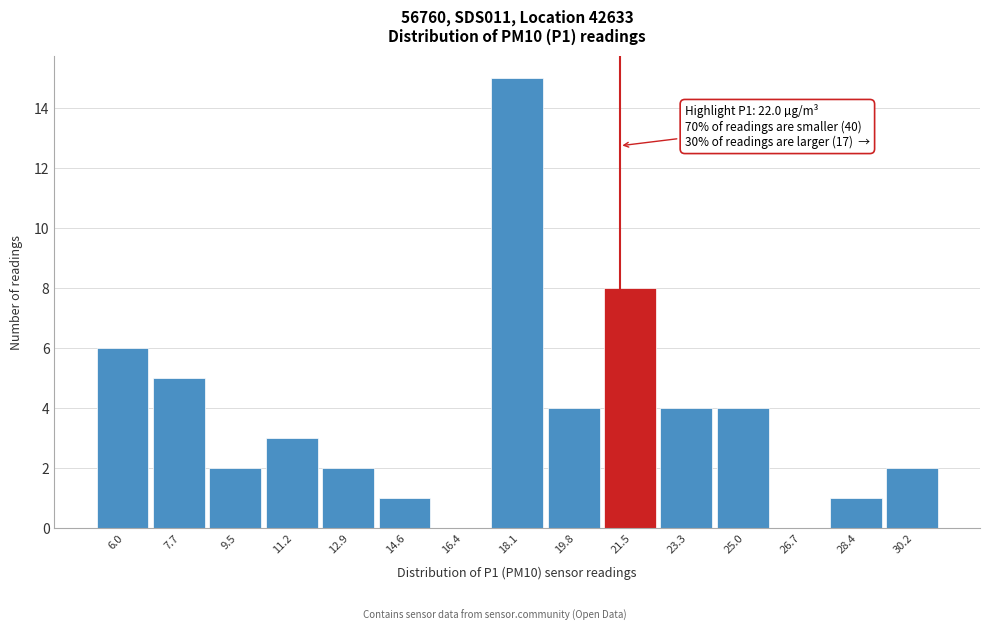

Reading left to right, transcribe all the data shown in this chart.

6.0=6	7.7=5	9.5=2	11.2=3	12.9=2	14.6=1	16.4=0	18.1=15	19.8=4	21.5=8	23.3=4	25.0=4	26.7=0	28.4=1	30.2=2